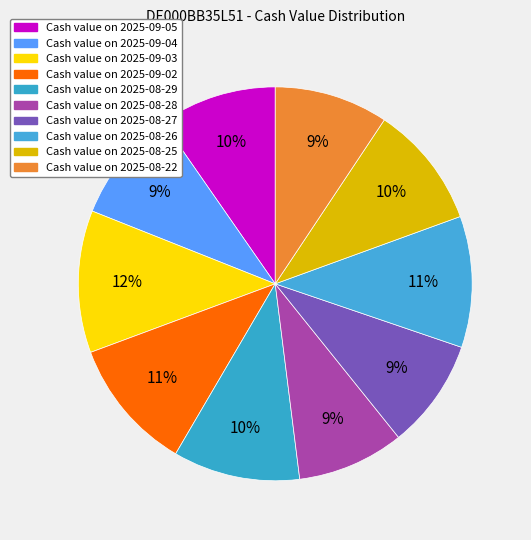

Which category has the biggest portion of the pie?

2025-09-03